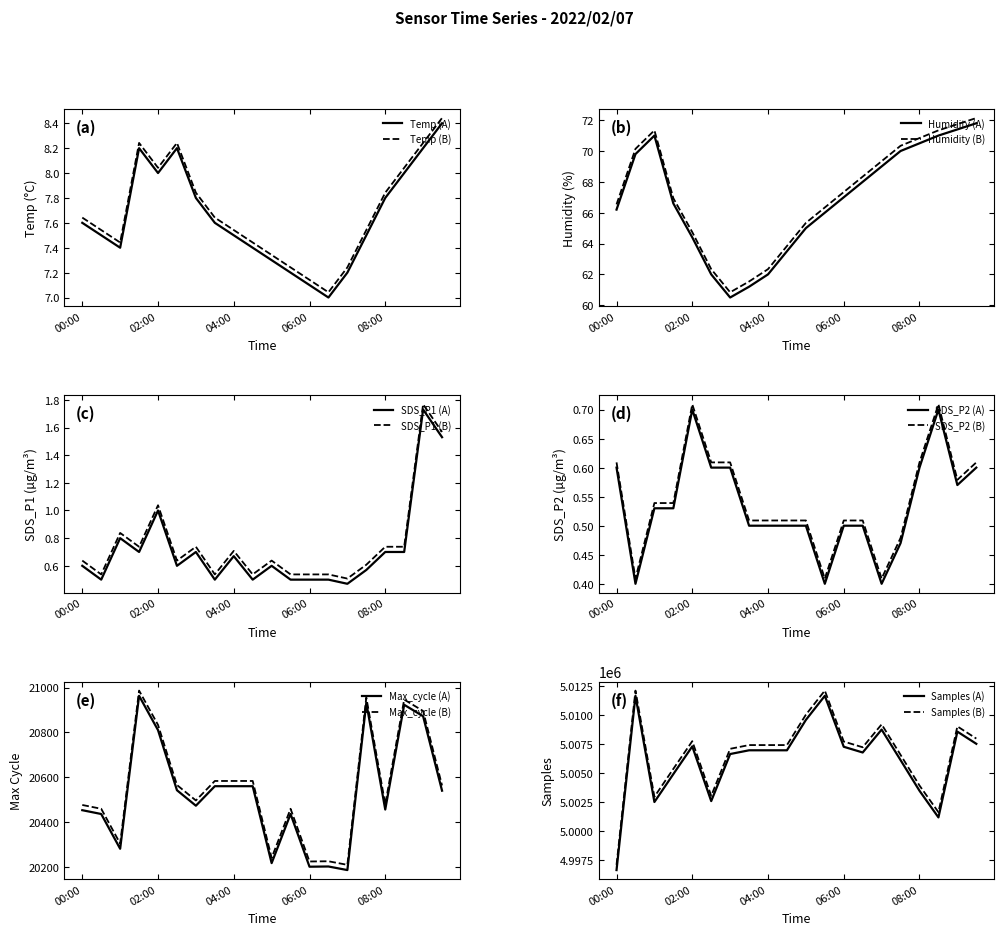

The Samples series shows 5008558.0 at 09:00. True or false?

True